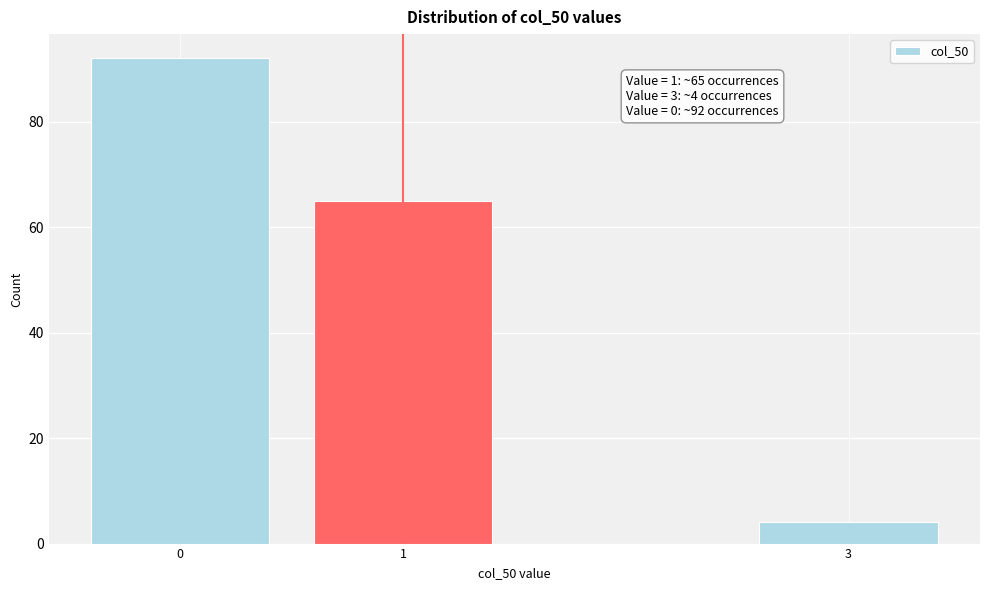

Reading left to right, transcribe all the data shown in this chart.

92	65	4